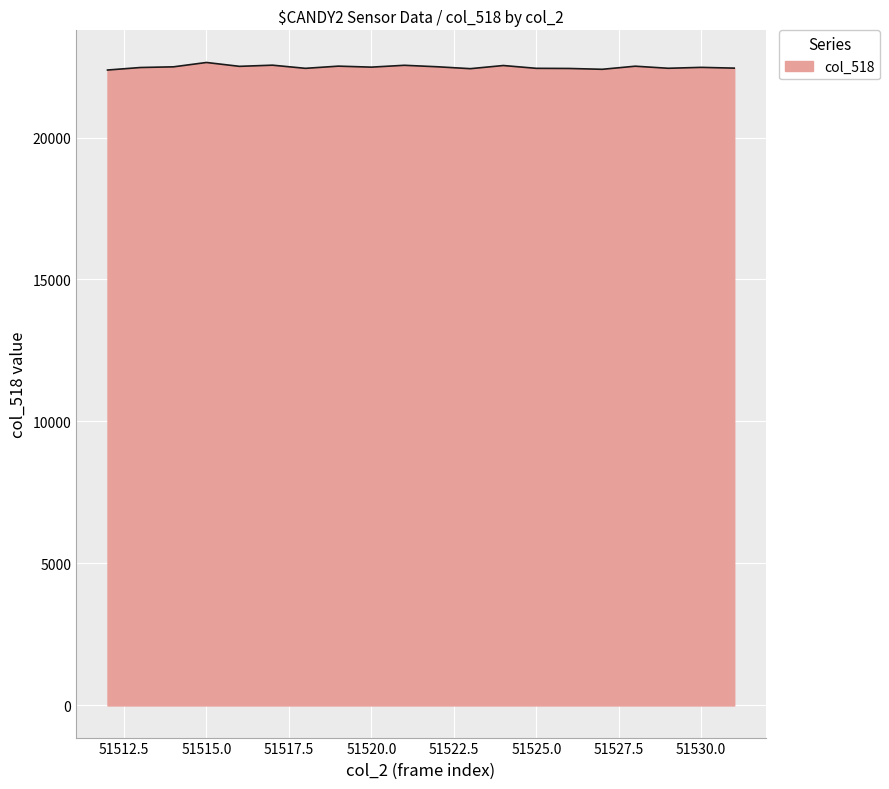

What is the greatest value displayed?

22642